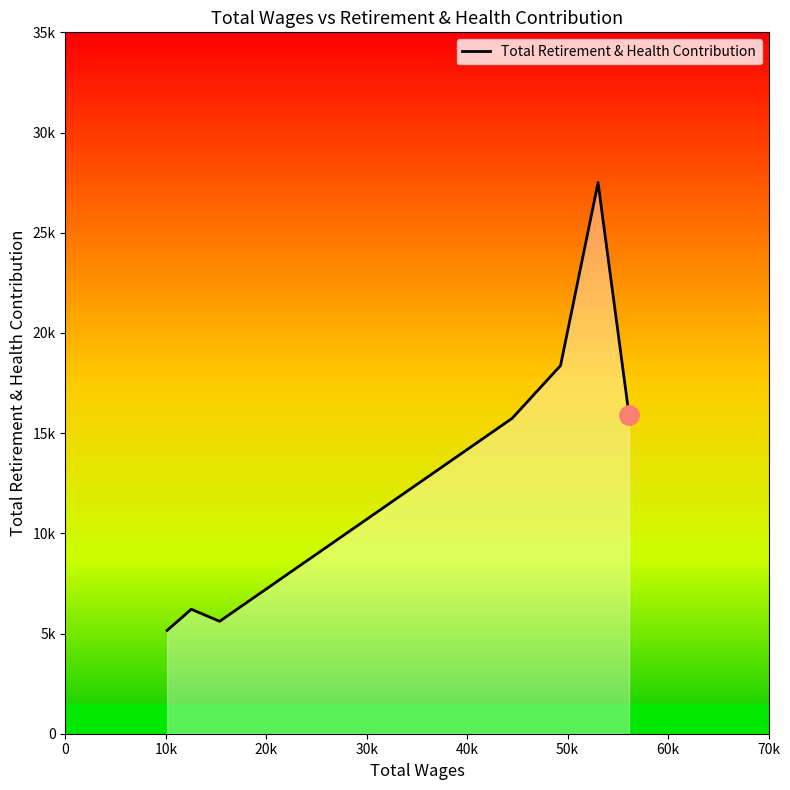

Is this an area chart (filled region under the line)?

Yes